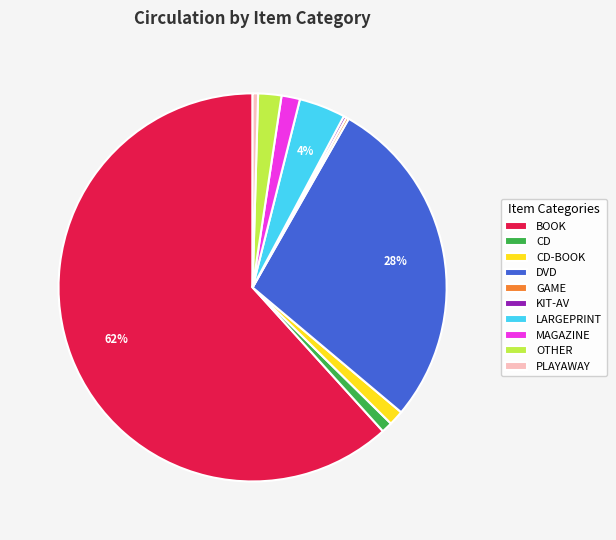

Between OTHER and CD-BOOK, which is larger?

OTHER